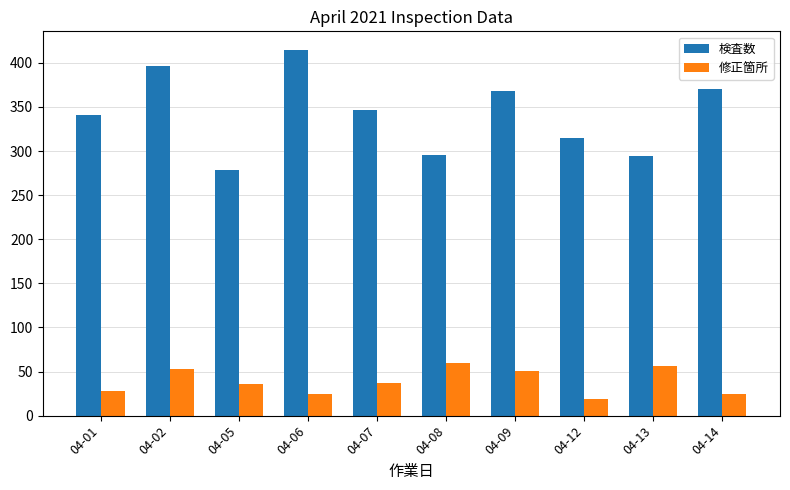

What is the difference between the second highest and minimum values in the 修正箇所 series?

37